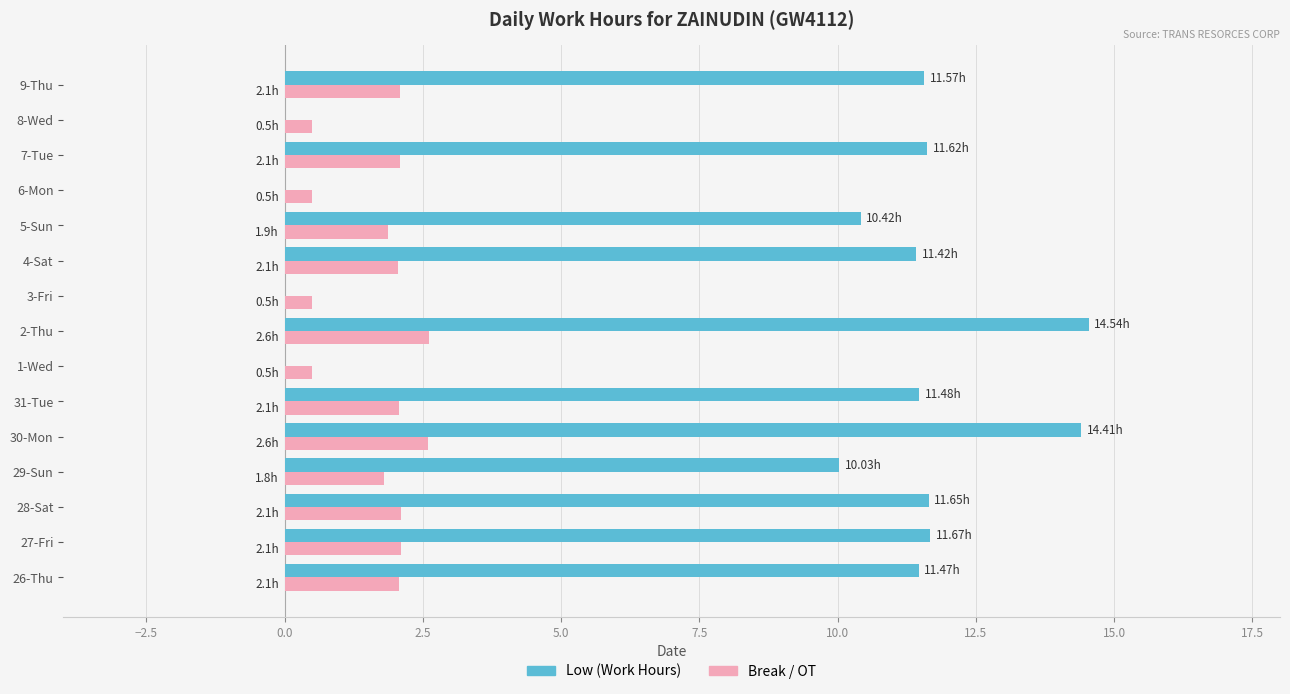

Between 27-Fri and 8-Wed, which series saw the biggest shift?

Low (Work Hours)